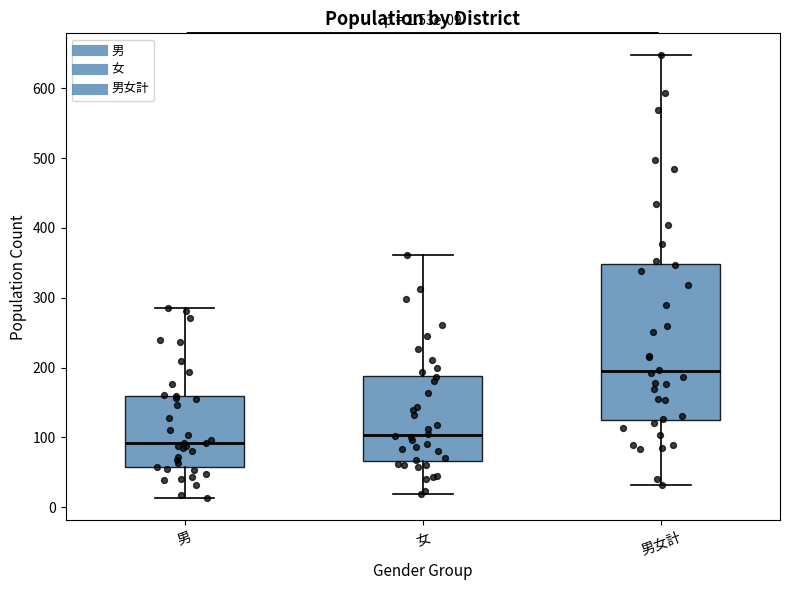

Which box's median line is the highest?

男女計